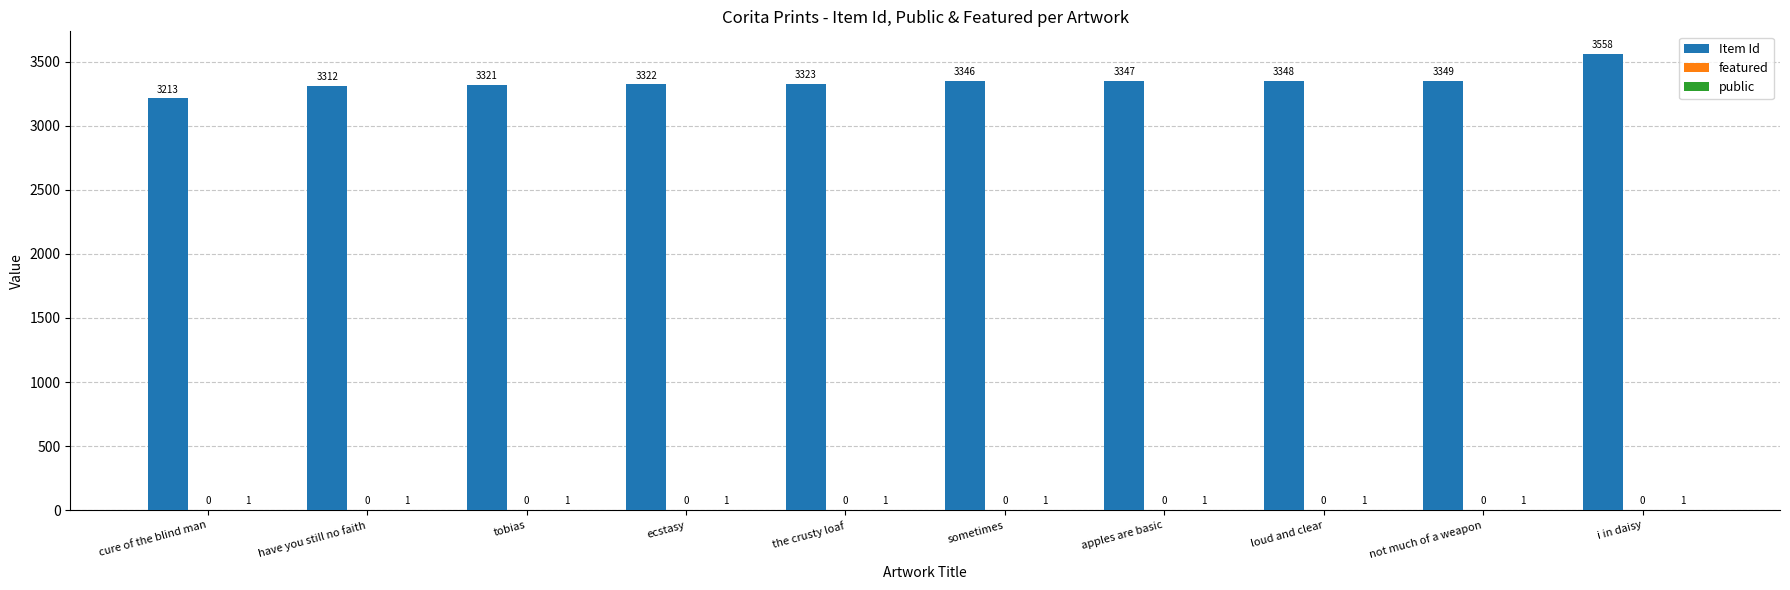

The Item Id series shows 3347 at apples are basic. True or false?

True